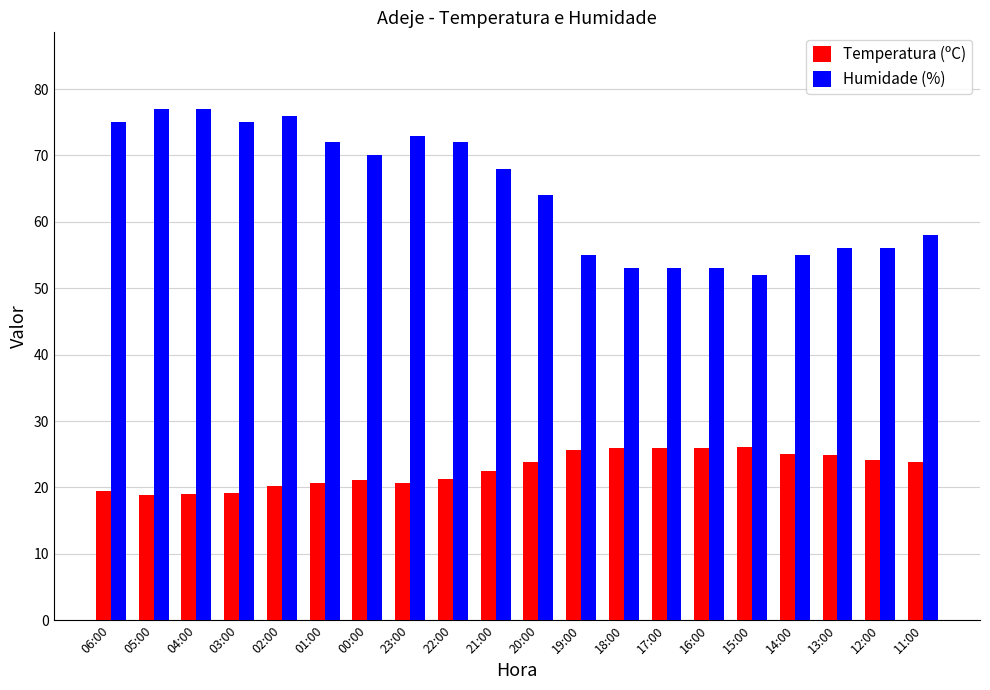

Which series has the largest total across all categories?

Humidade (%)